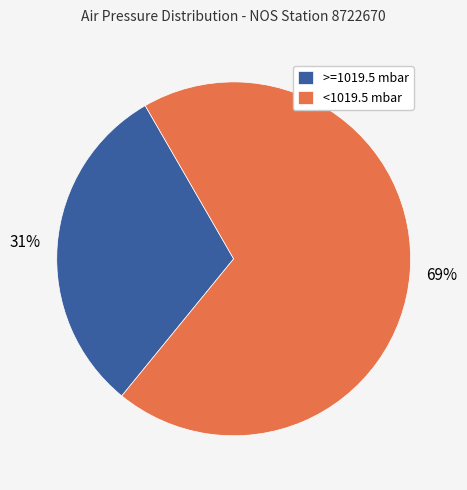

The <1019.5 mbar slice represents 76% of the pie. True or false?

False